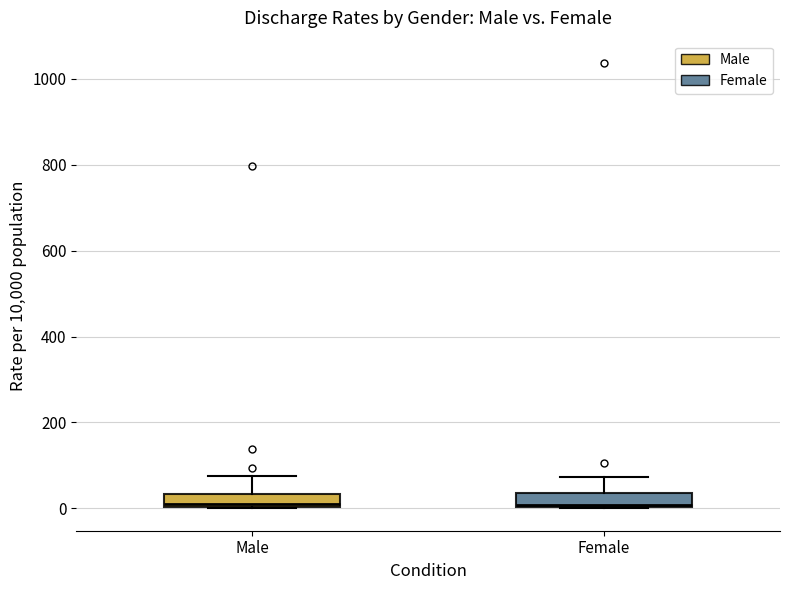

Reading left to right, read every box against the y-axis: the position of its median line, the range the box covers, and the ends of its whiskers. The values are not printed on the chart, so give them approximately, as read against the axis.

Male: median 20, box 0 to 40, whiskers 0 to 80
Female: median 0, box 0 to 40, whiskers 0 to 80